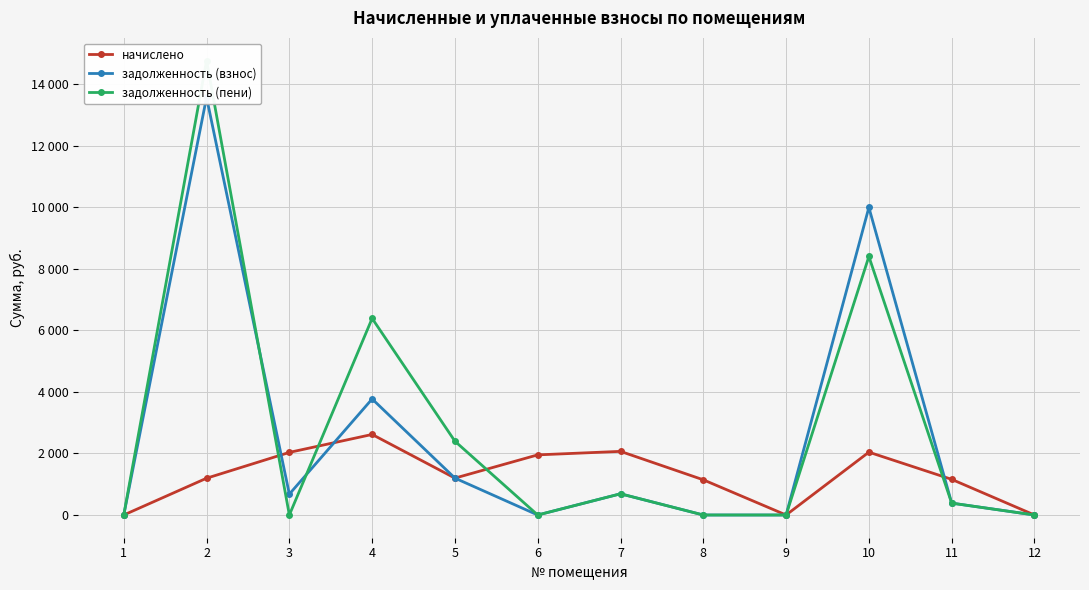

How many lines are shown in the chart?

3